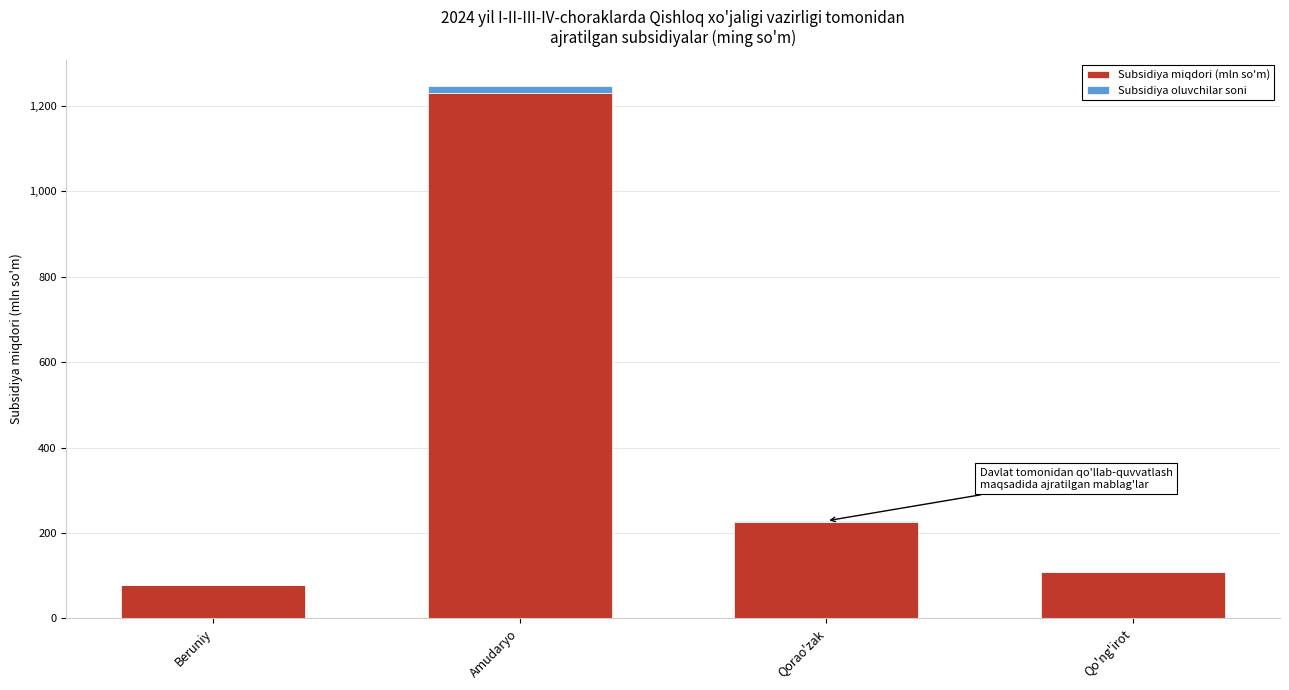

Where is Subsidiya miqdori (mln so'm) nearest to the value 653?

Qorao'zak